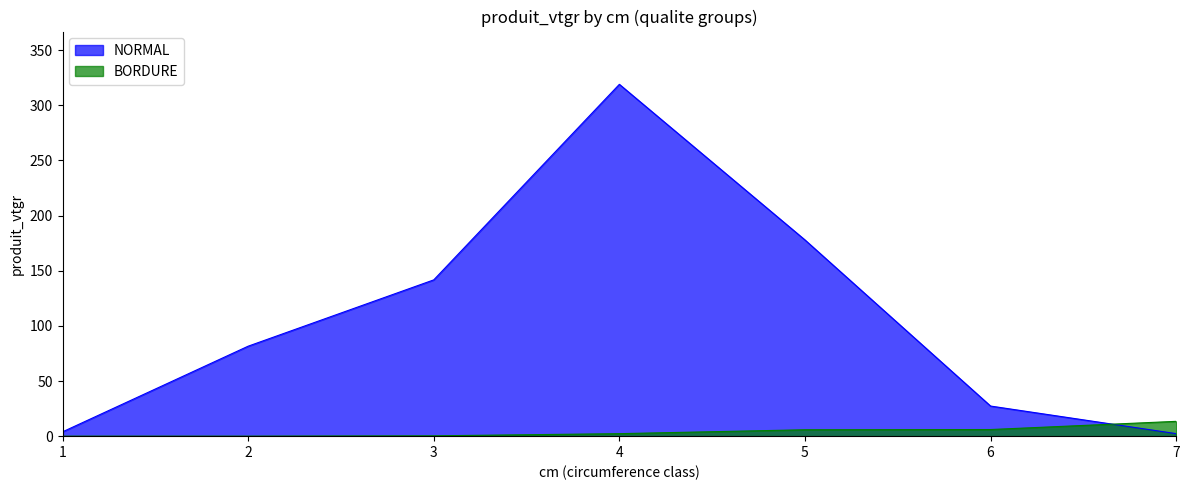

At 6, list the series in order from largest to smallest.

NORMAL, BORDURE